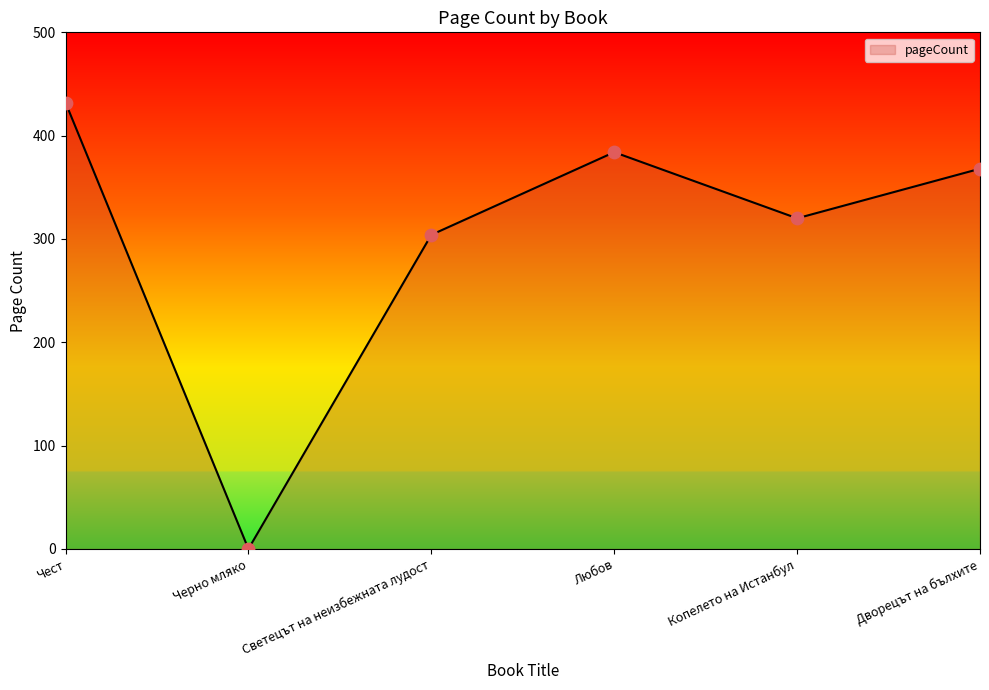

What is the change in value from Светецът на неизбежната лудост to Любов?

+80